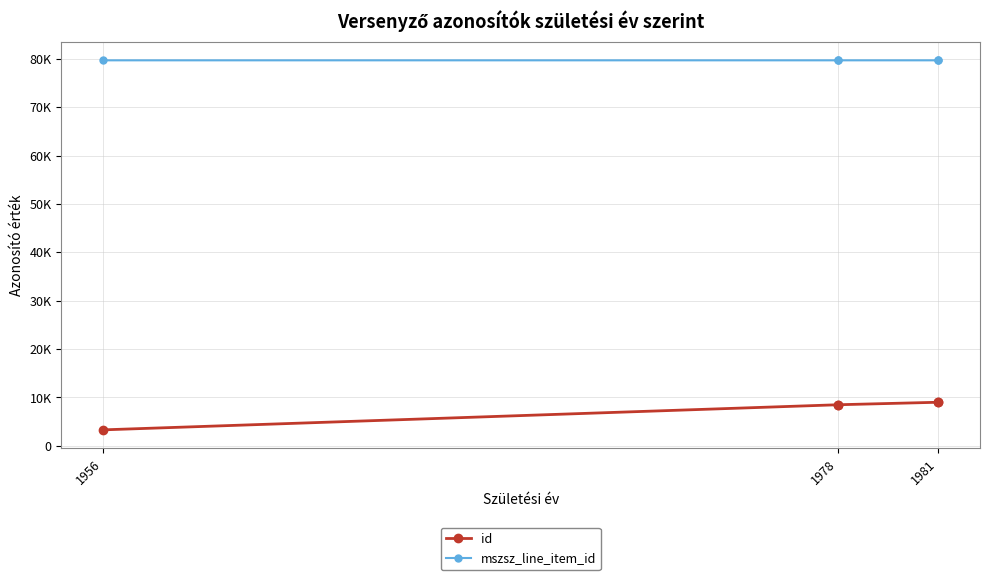

List the series in order of their peak value, highest first.

mszsz_line_item_id, id